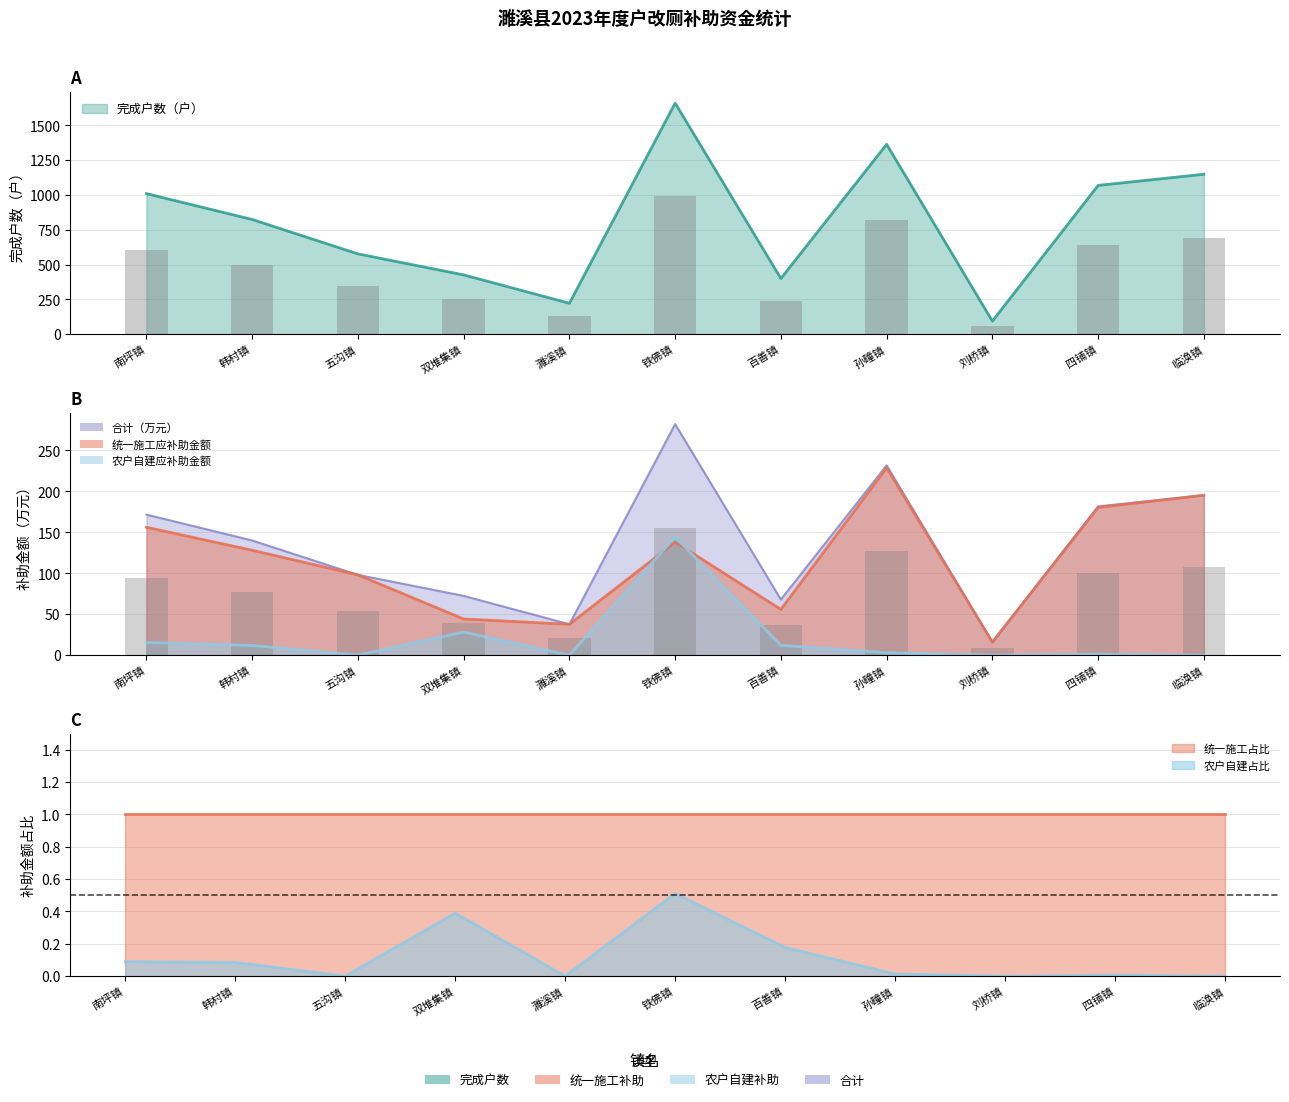

List the labels in order of 完成户数（户） value, smallest first.

刘桥镇, 濉溪镇, 百善镇, 双堆集镇, 五沟镇, 韩村镇, 南坪镇, 四铺镇, 临涣镇, 孙疃镇, 铁佛镇